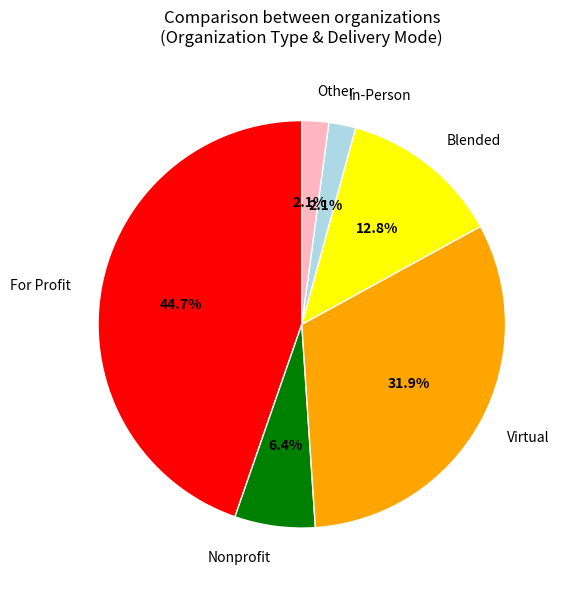

To the nearest percent, what is the difference between the largest and smallest slice percentages?

43%